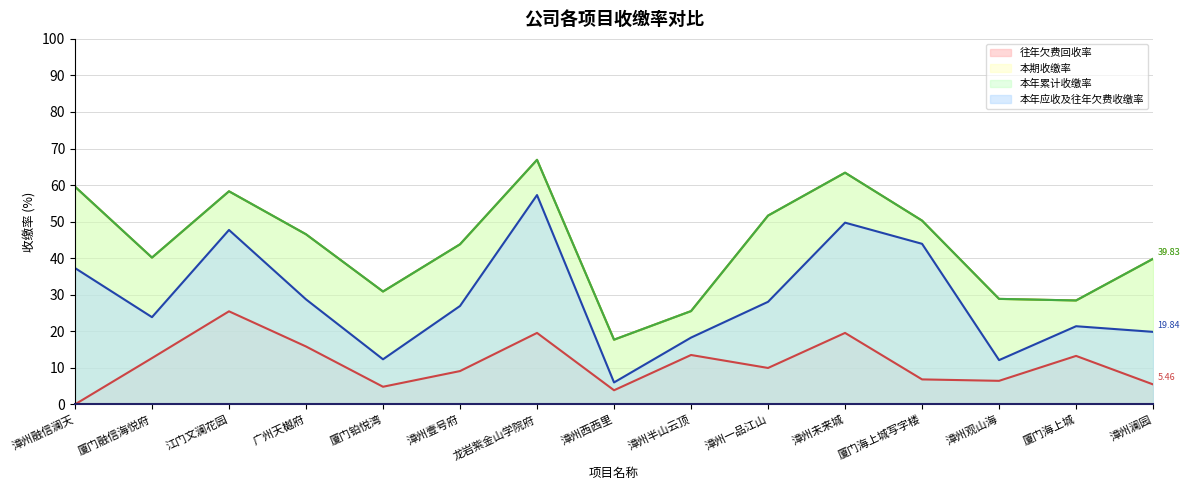

Which has a higher value, 厦门铂悦湾 or 漳州西西里?

厦门铂悦湾